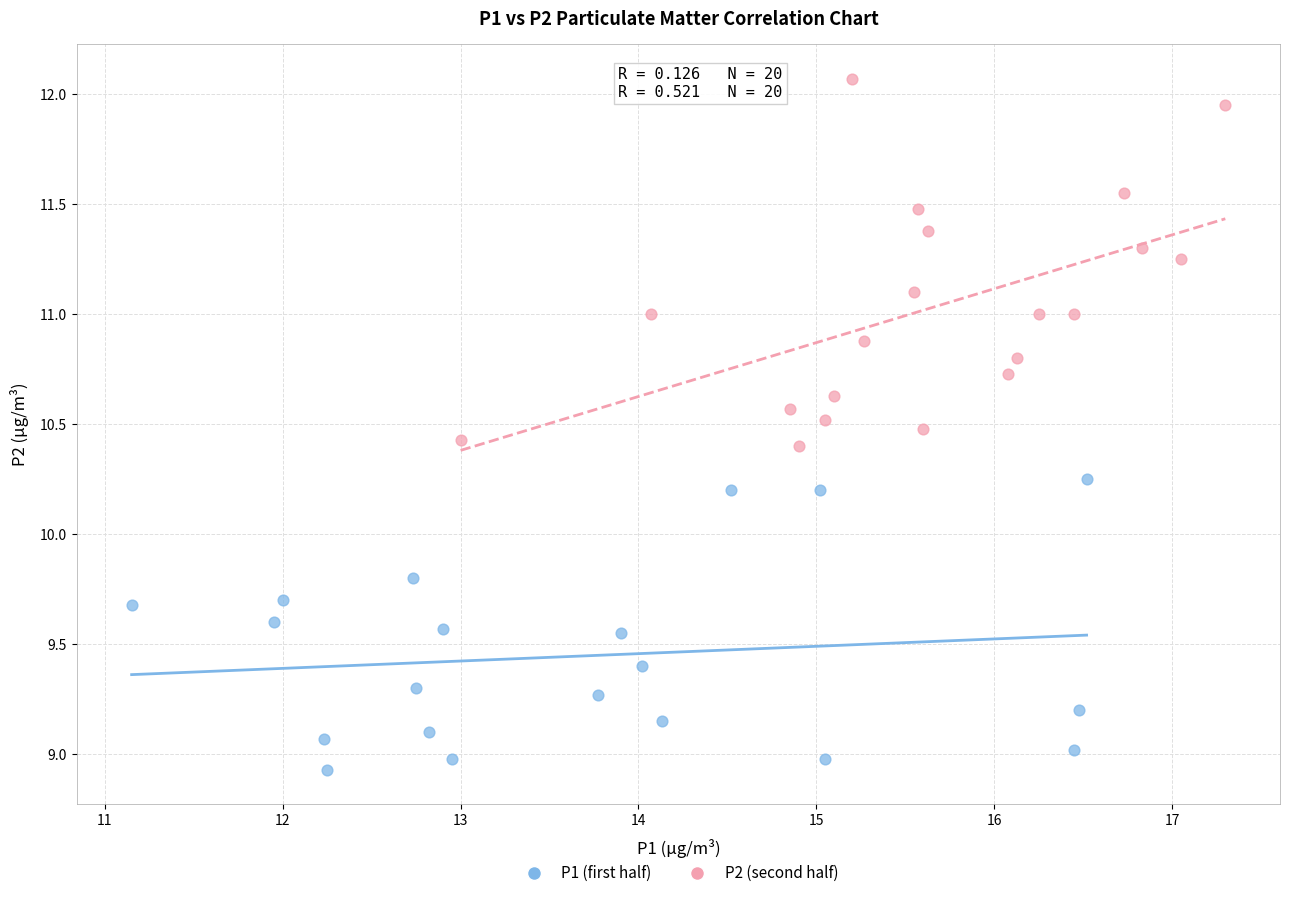

Which series reaches the minimum Y coordinate?

P1 (first half)